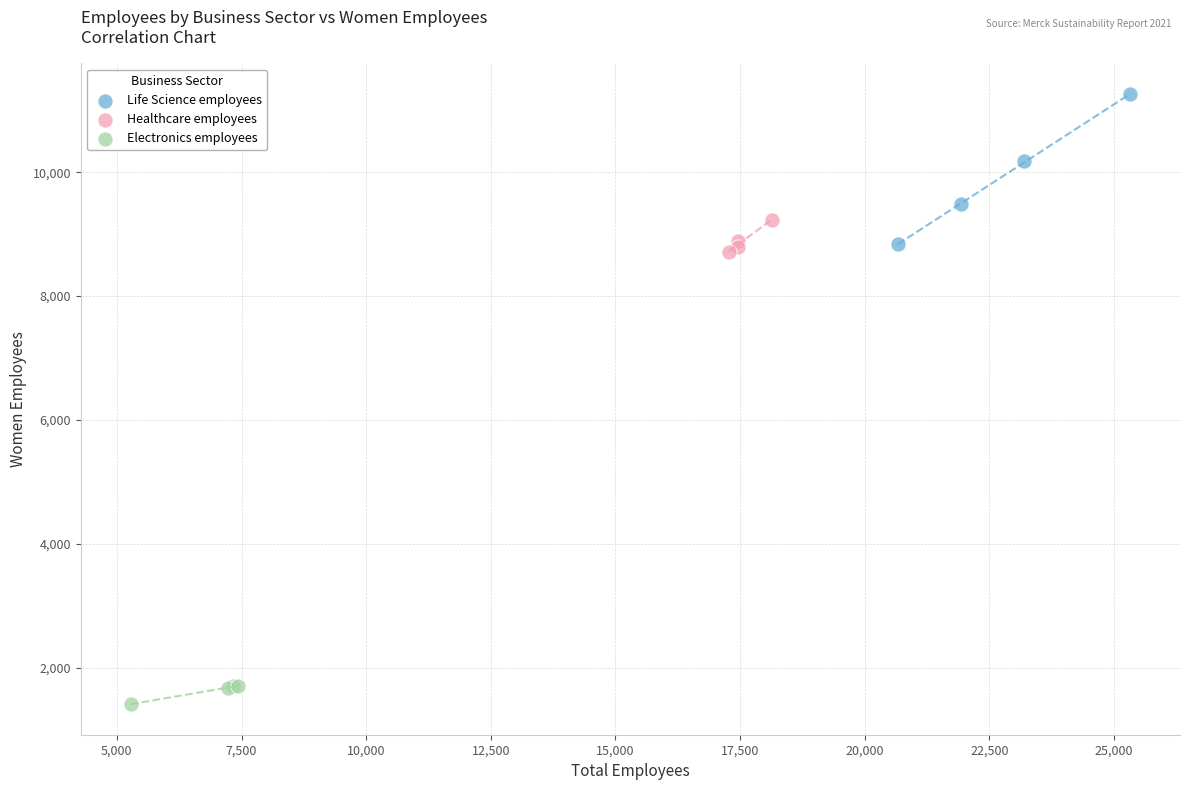

Which series has the widest spread of Y values?

Life Science employees